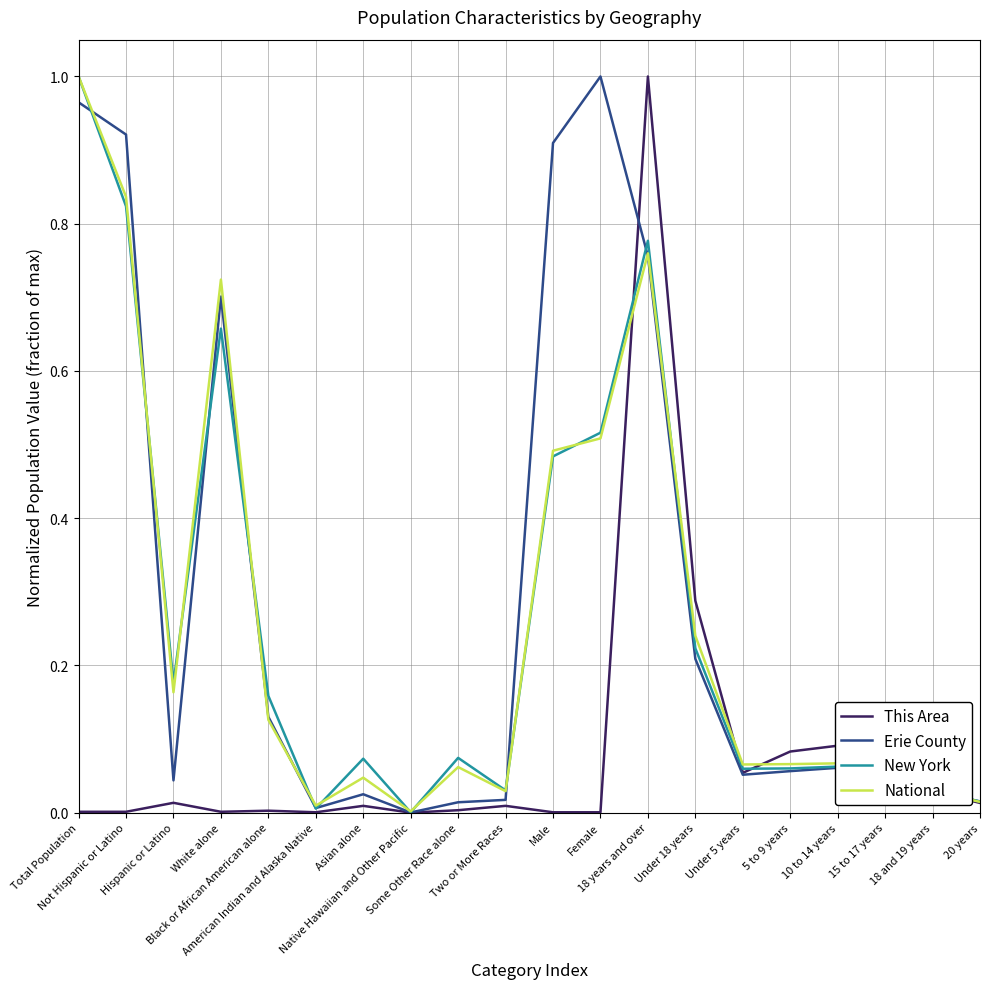

Reading right to left, list all the values displayed in this chart.

This Area: 20 years=0.0	18 and 19 years=0.0	15 to 17 years=0.1	10 to 14 years=0.1	5 to 9 years=0.1	Under 5 years=0.1	Under 18 years=0.3	18 years and over=1.0	Female=0.0	Male=0.0	Two or More Races=0.0	Some Other Race alone=0.0	Native Hawaiian and Other Pacific=0.0	Asian alone=0.0	American Indian and Alaska Native=0.0	Black or African American alone=0.0	White alone=0.0	Hispanic or Latino=0.0	Not Hispanic or Latino=0.0	Total Population=0.0
Erie County: 20 years=0.0	18 and 19 years=0.0	15 to 17 years=0.0	10 to 14 years=0.1	5 to 9 years=0.1	Under 5 years=0.1	Under 18 years=0.2	18 years and over=0.8	Female=1.0	Male=0.9	Two or More Races=0.0	Some Other Race alone=0.0	Native Hawaiian and Other Pacific=0.0	Asian alone=0.0	American Indian and Alaska Native=0.0	Black or African American alone=0.1	White alone=0.7	Hispanic or Latino=0.0	Not Hispanic or Latino=0.9	Total Population=1.0
New York: 20 years=0.0	18 and 19 years=0.0	15 to 17 years=0.0	10 to 14 years=0.1	5 to 9 years=0.1	Under 5 years=0.1	Under 18 years=0.2	18 years and over=0.8	Female=0.5	Male=0.5	Two or More Races=0.0	Some Other Race alone=0.1	Native Hawaiian and Other Pacific=0.0	Asian alone=0.1	American Indian and Alaska Native=0.0	Black or African American alone=0.2	White alone=0.7	Hispanic or Latino=0.2	Not Hispanic or Latino=0.8	Total Population=1.0
National: 20 years=0.0	18 and 19 years=0.0	15 to 17 years=0.0	10 to 14 years=0.1	5 to 9 years=0.1	Under 5 years=0.1	Under 18 years=0.2	18 years and over=0.8	Female=0.5	Male=0.5	Two or More Races=0.0	Some Other Race alone=0.1	Native Hawaiian and Other Pacific=0.0	Asian alone=0.0	American Indian and Alaska Native=0.0	Black or African American alone=0.1	White alone=0.7	Hispanic or Latino=0.2	Not Hispanic or Latino=0.8	Total Population=1.0